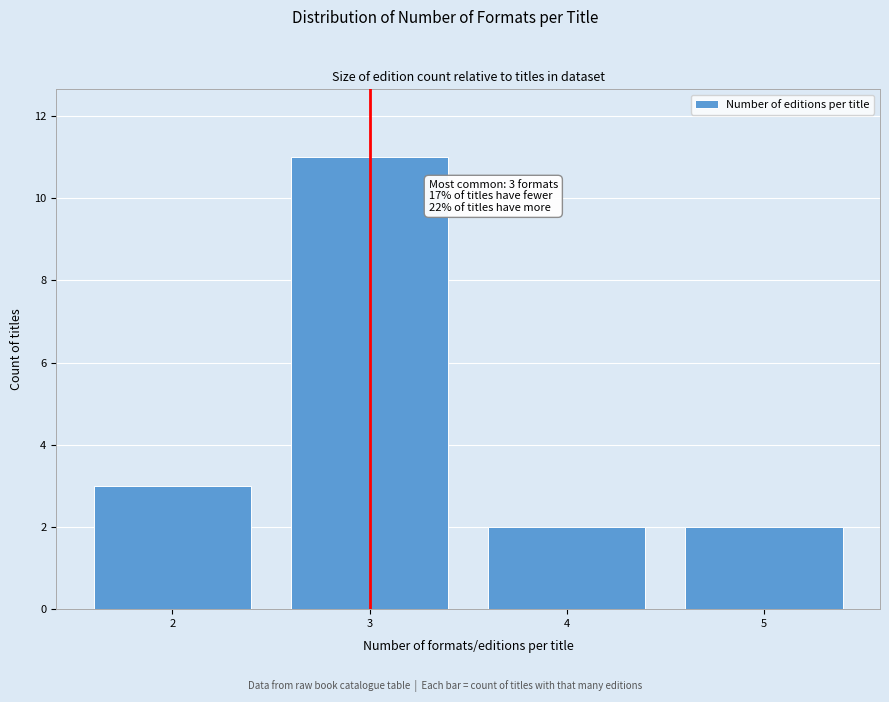

Reading left to right, what are all the values shown in this chart?

3	11	2	2